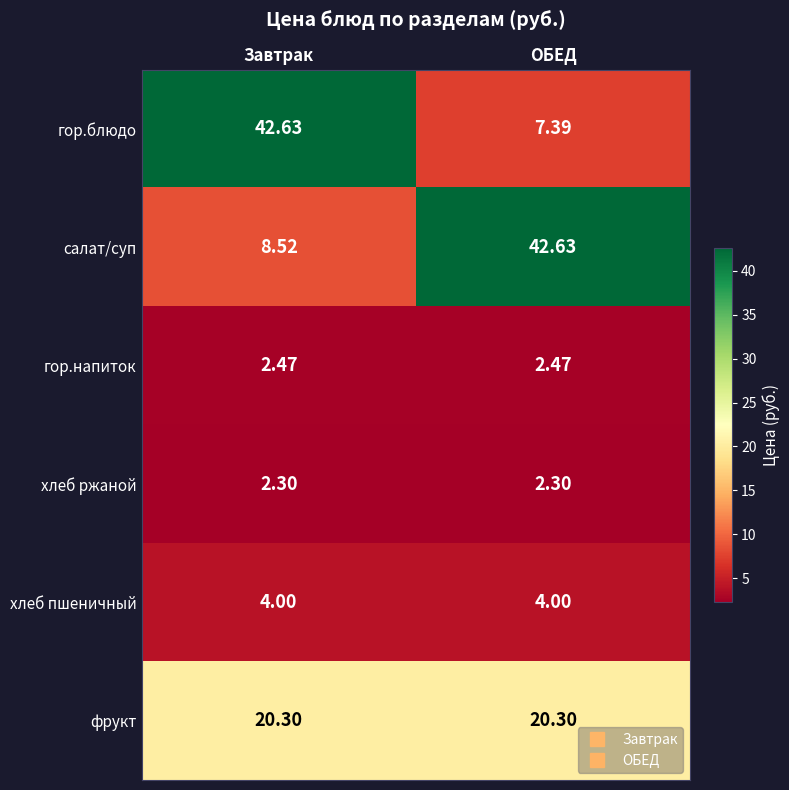

Which series has the largest total across all categories?

салат/суп